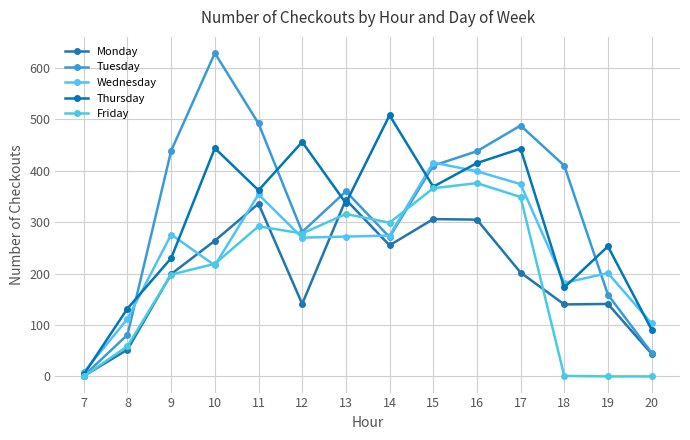

Is this an area chart (filled region under the line)?

No